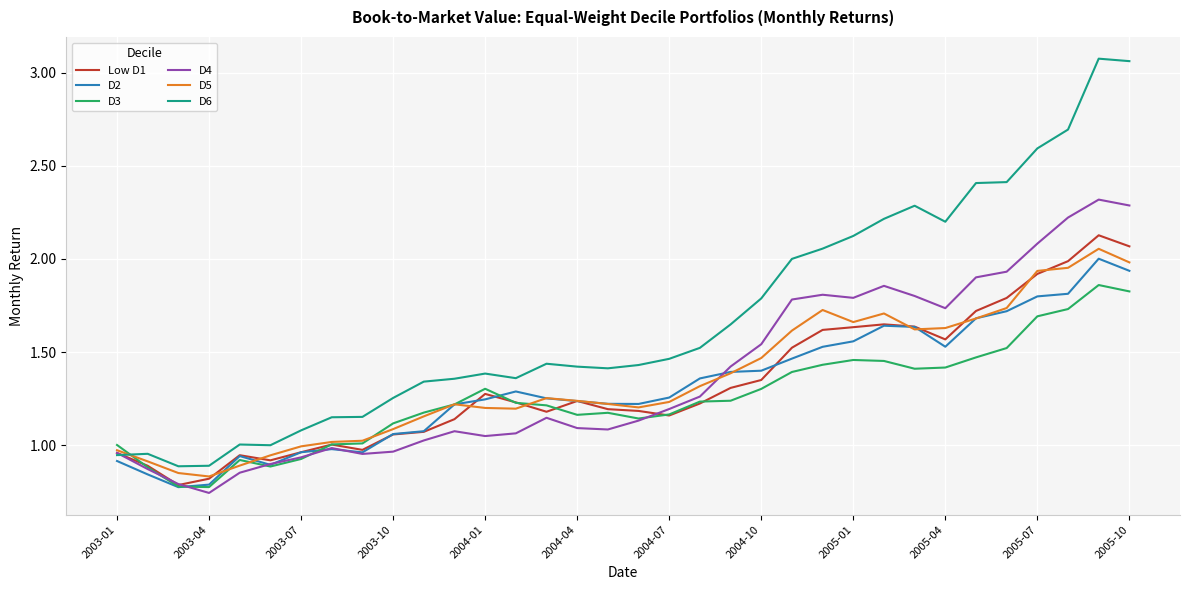

Which series has the widest spread of values?

D6